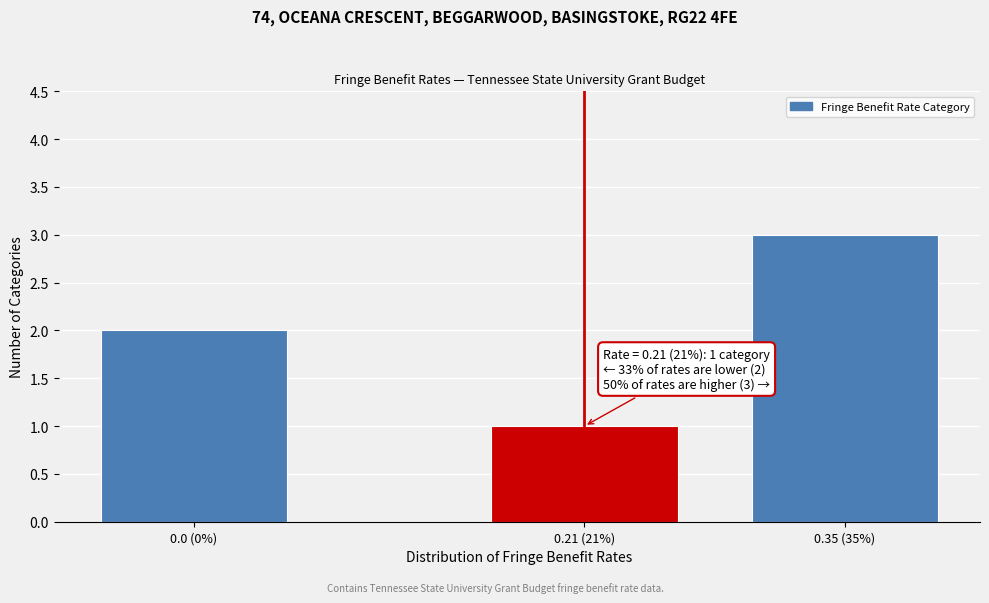

Reading left to right, transcribe all the data shown in this chart.

0.0 (0%)=2	0.21 (21%)=1	0.35 (35%)=3